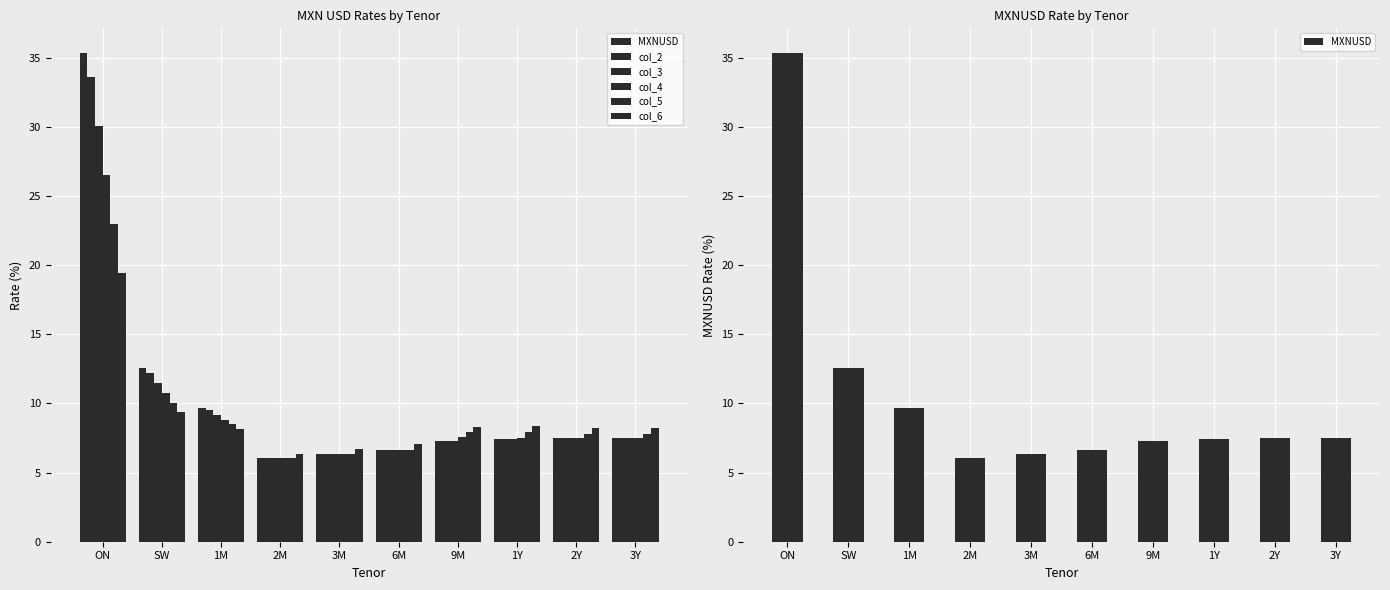

Rank the categories by col_3 value from highest to lowest.

ON, SW, 1M, 2Y, 3Y, 1Y, 9M, 6M, 3M, 2M